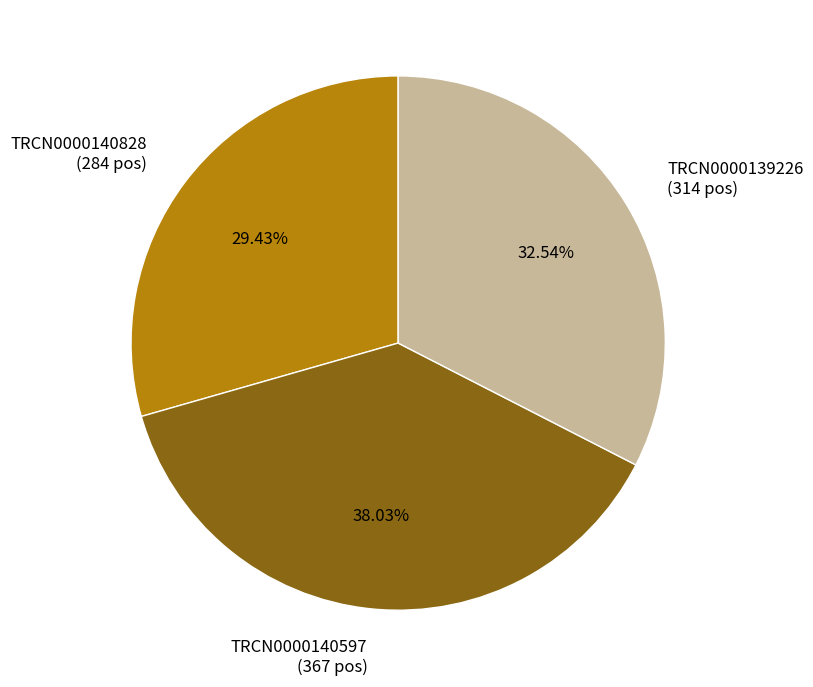

Is there a majority slice in this chart?

No